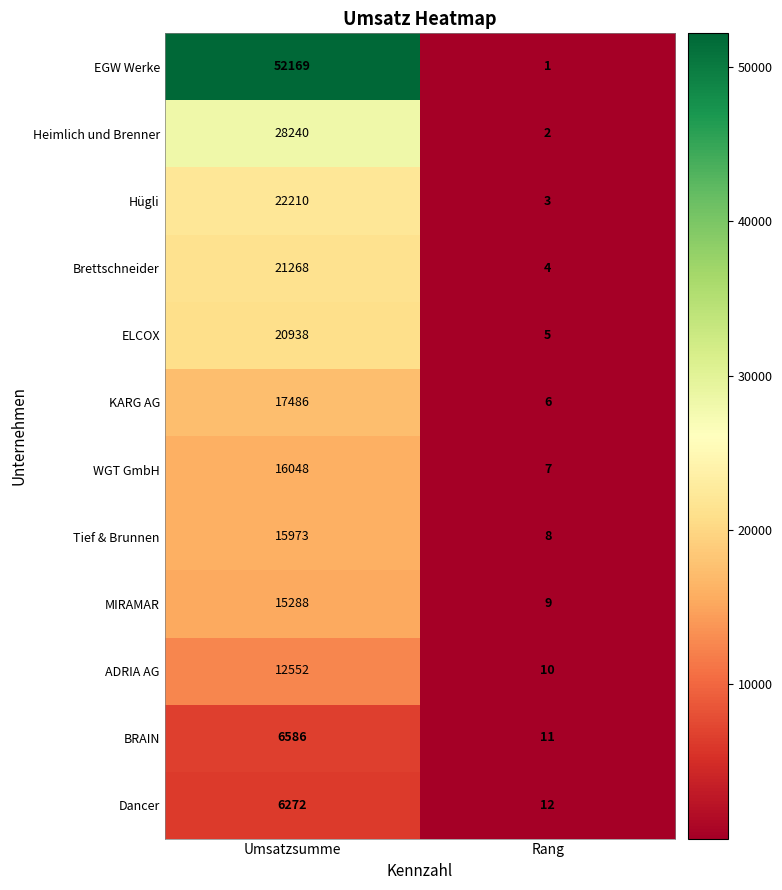

What is the sum of the WGT GmbH values at Umsatzsumme and Rang?

16055